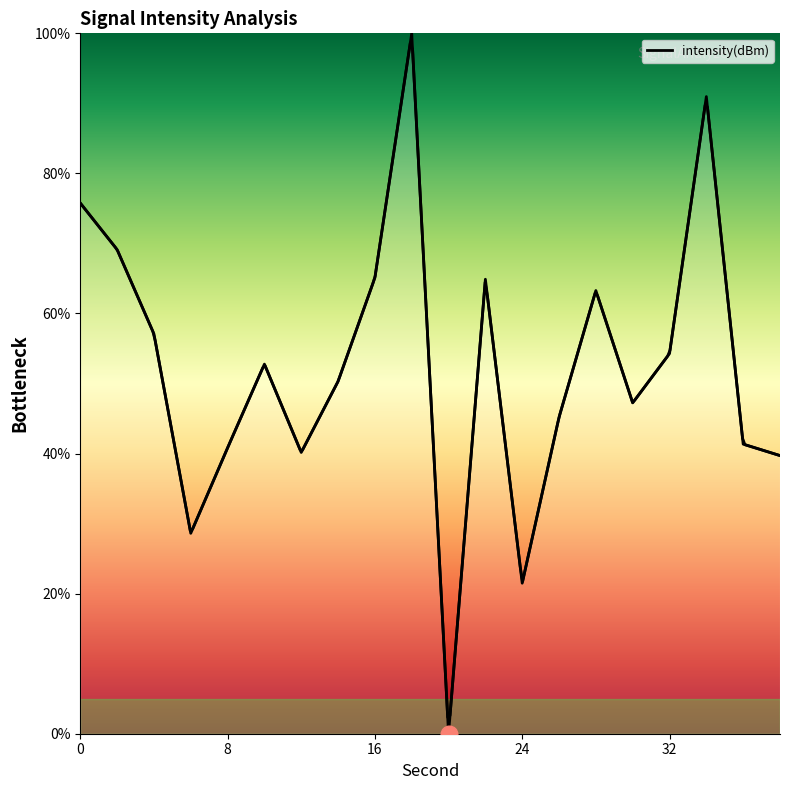

Approximately how many times larger is the value at 0 compared to 8?

1.9